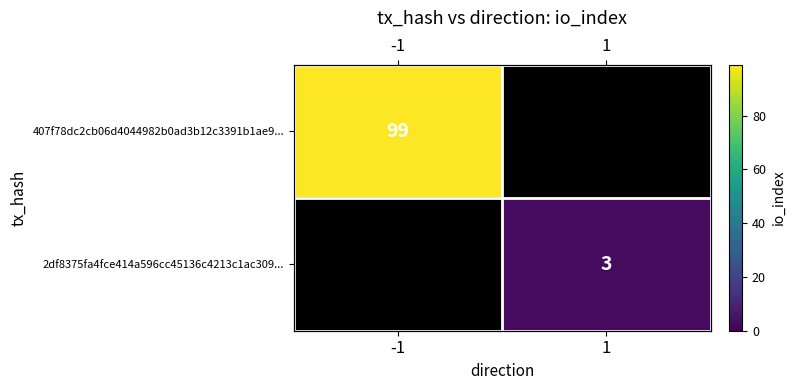

What is the minimum value shown in the chart?

3.0